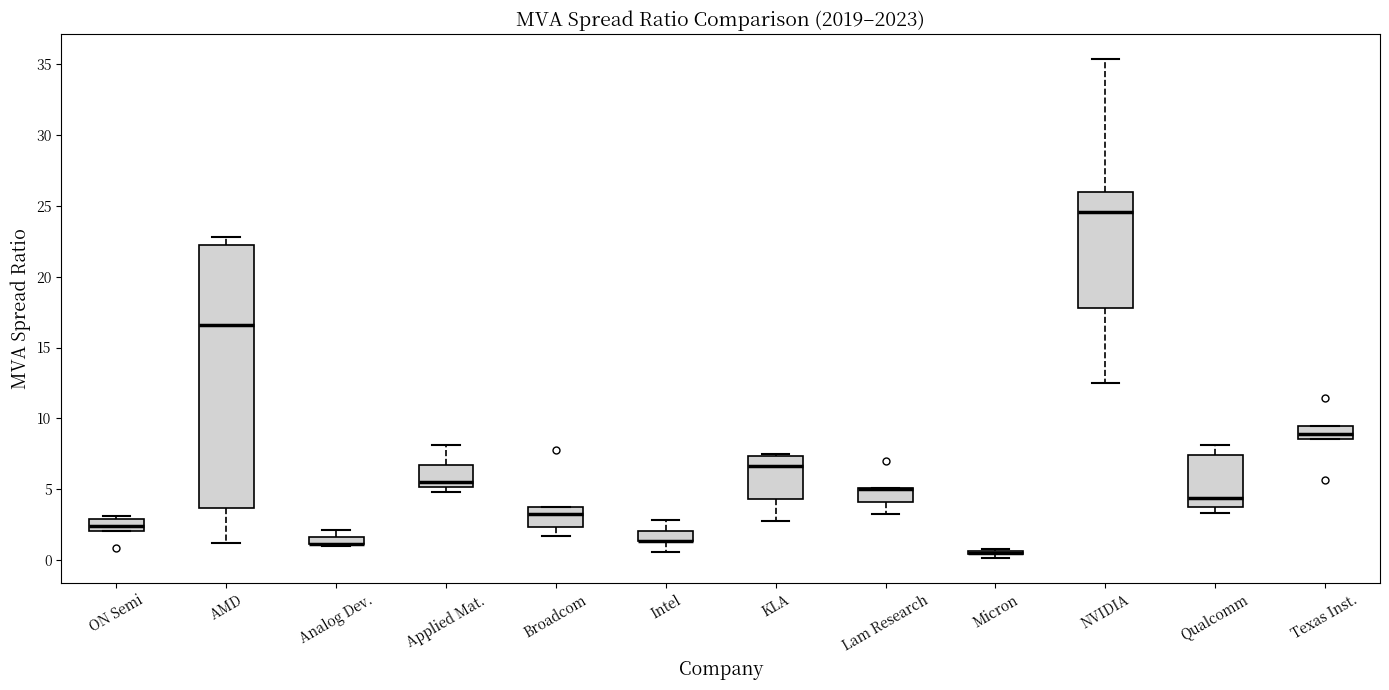

Which box is the tallest, from its lower edge to its upper edge?

AMD